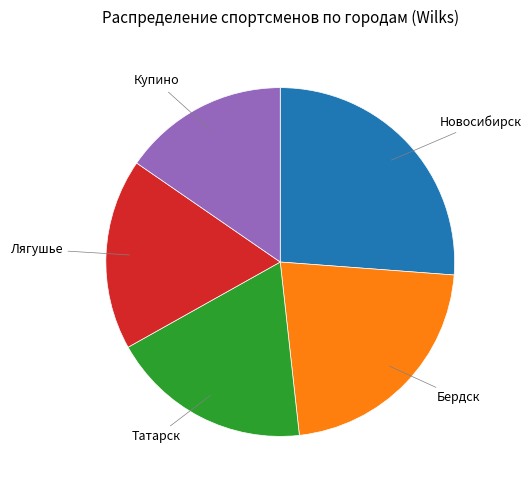

How many slices are in this pie chart?

5